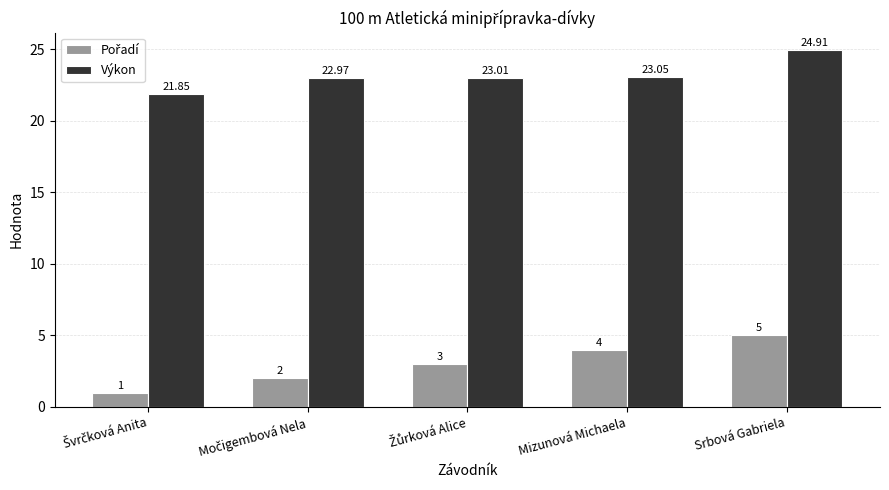

Are the bars horizontal?

No